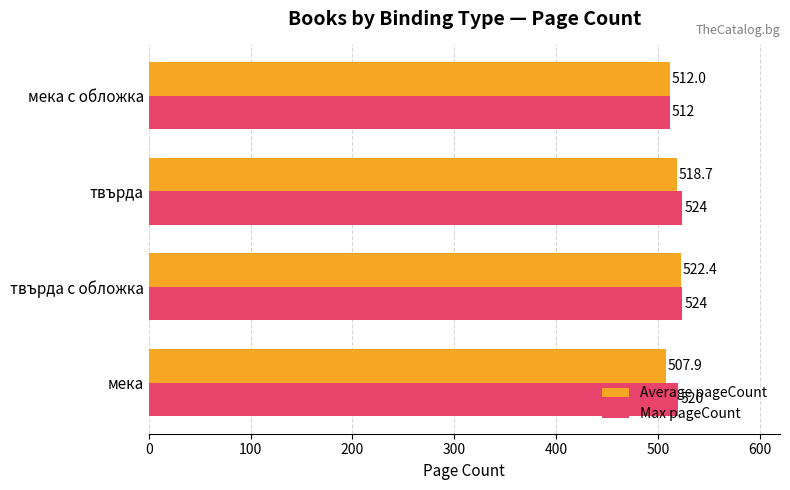

Rank the series by their maximum value, from lowest to highest.

Average pageCount, Max pageCount